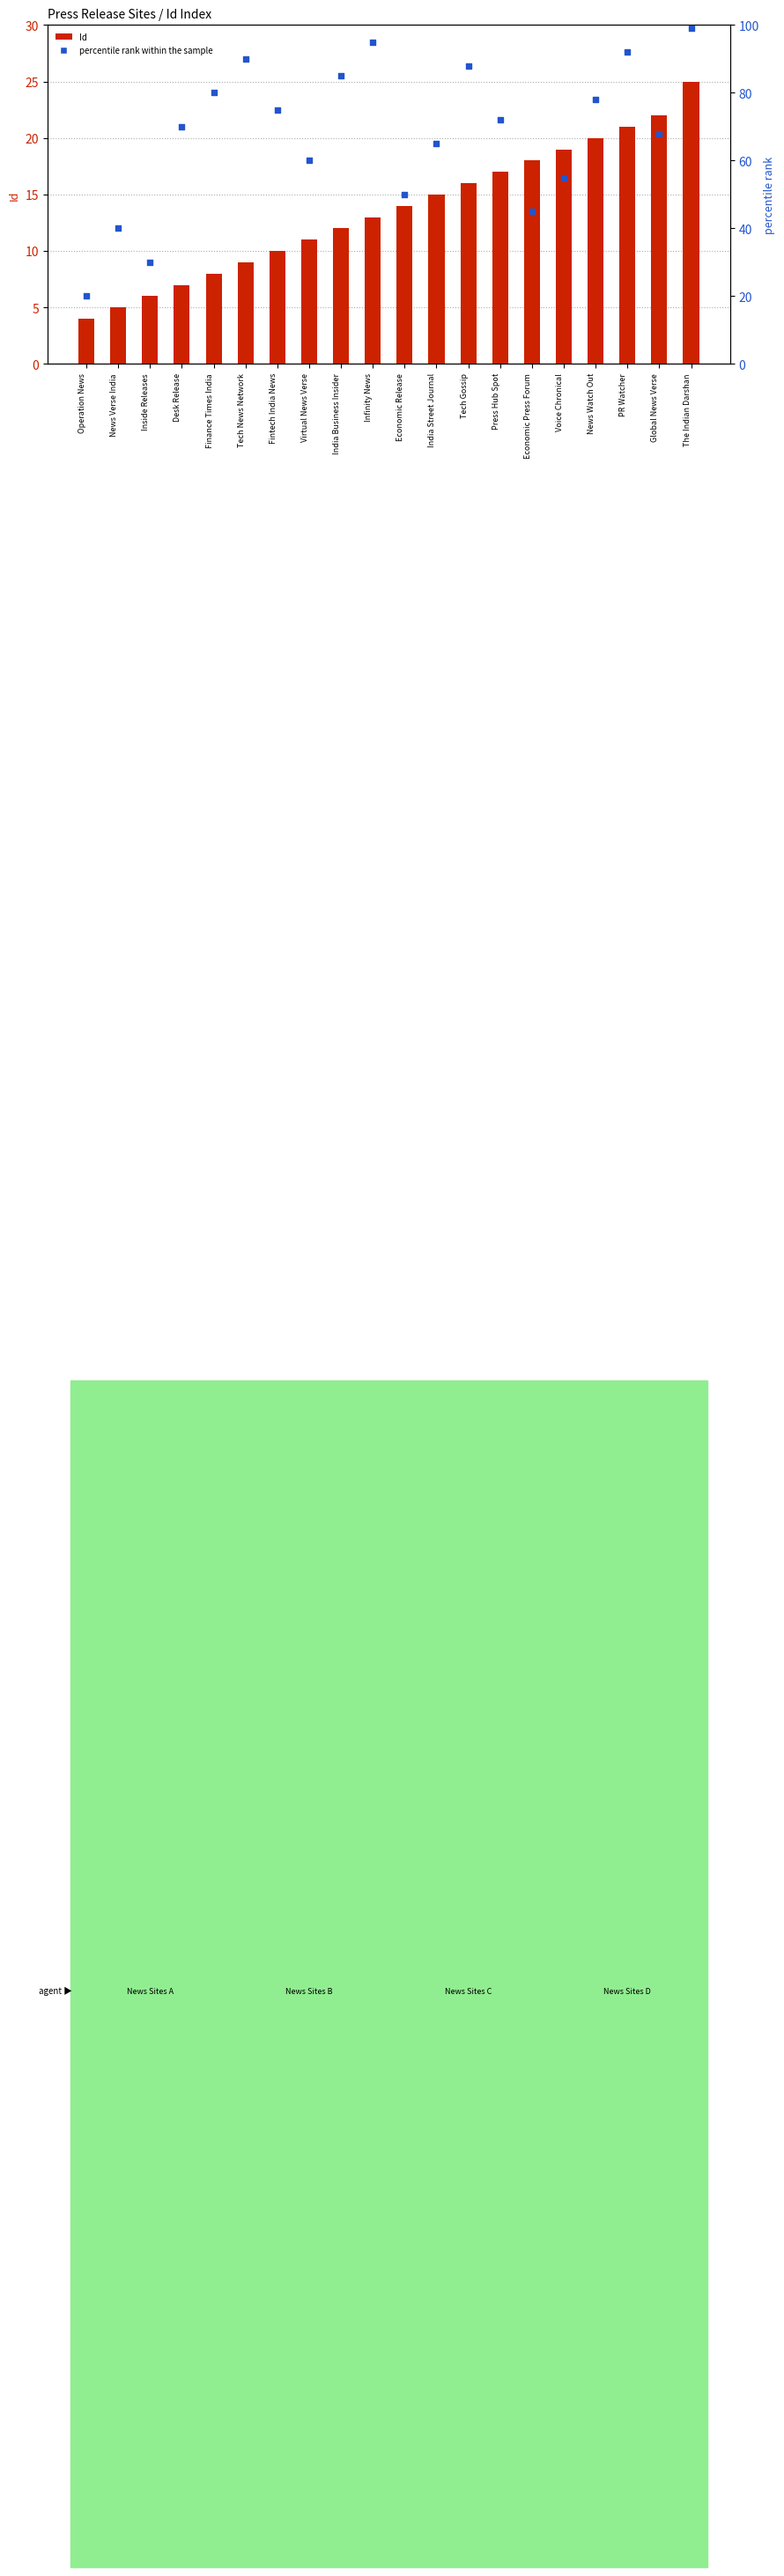

Is the value of Id at Inside Releases greater than the value of percentile rank within the sample at Desk Release?

No